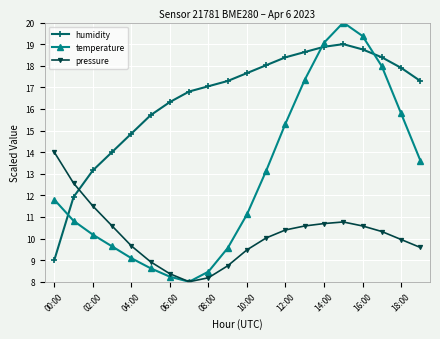

What is the difference between the maximum and second lowest values in the pressure series?

5.8